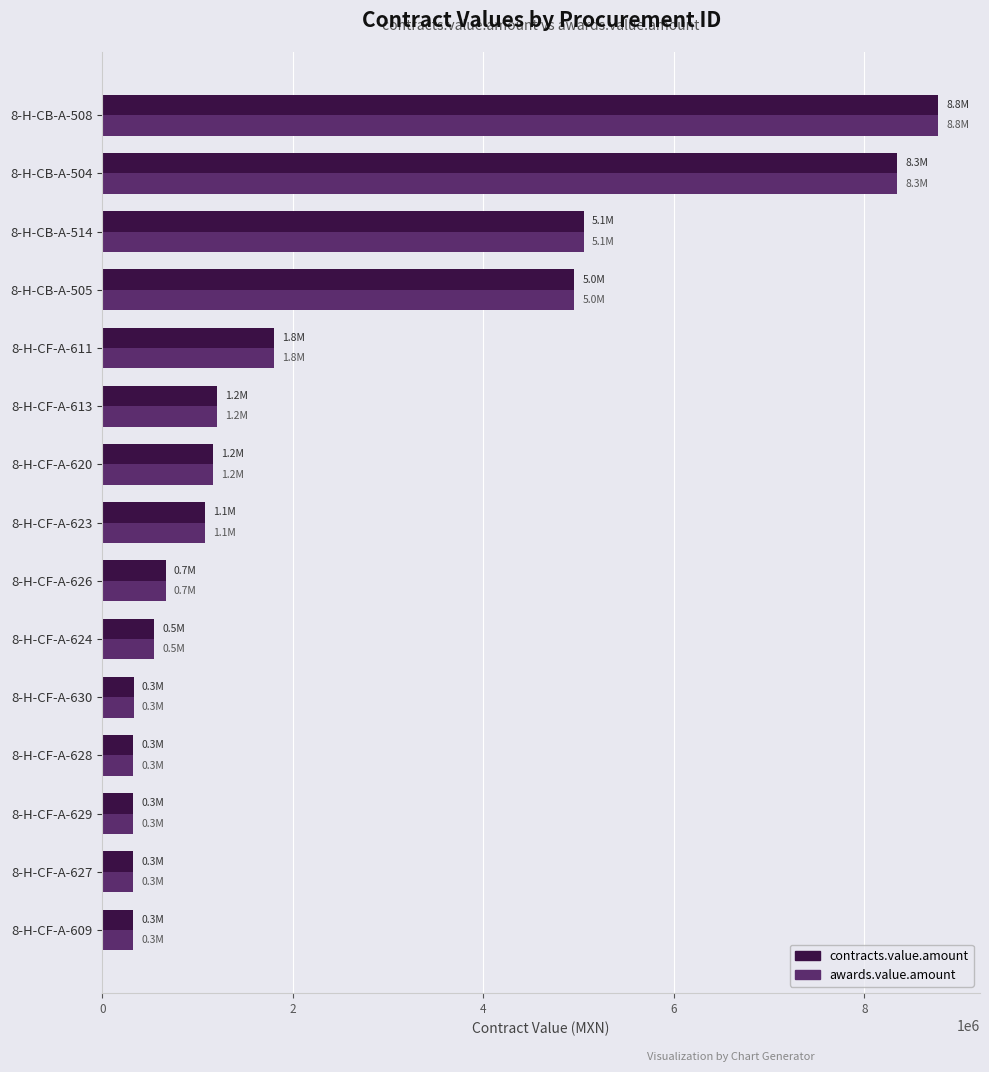

What is the lowest value of the awards.value.amount series?

320020.0